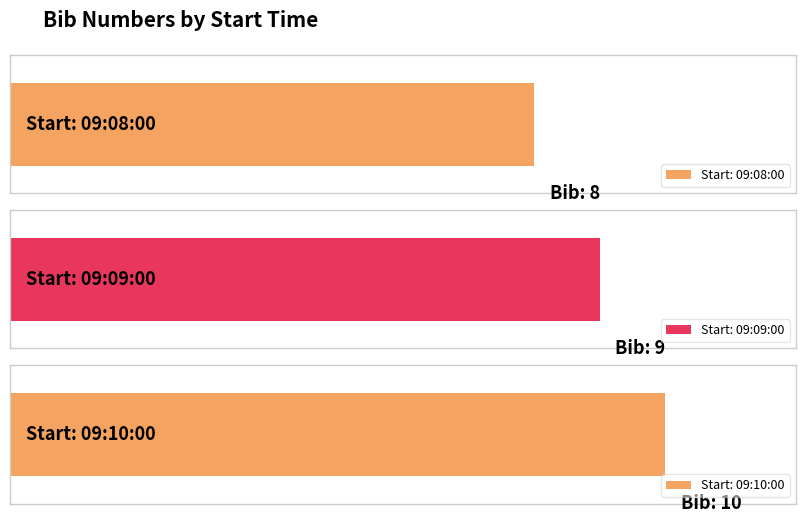

What position from the right is 09:10:00?

1